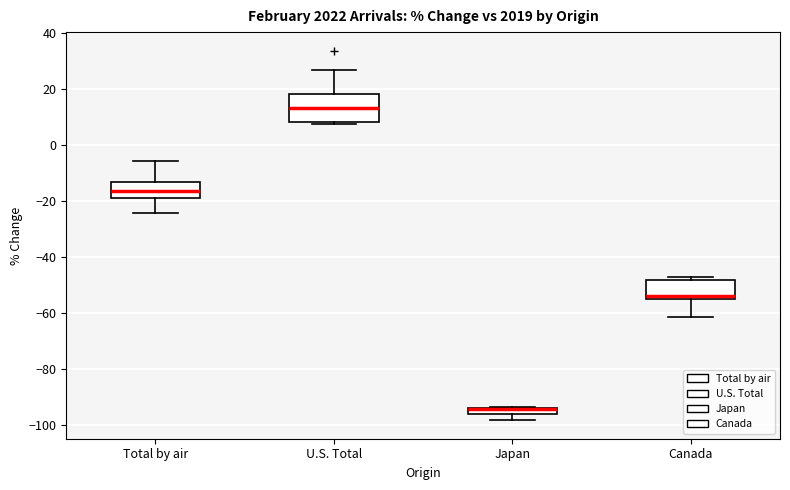

Which box is the tallest, from its lower edge to its upper edge?

U.S. Total